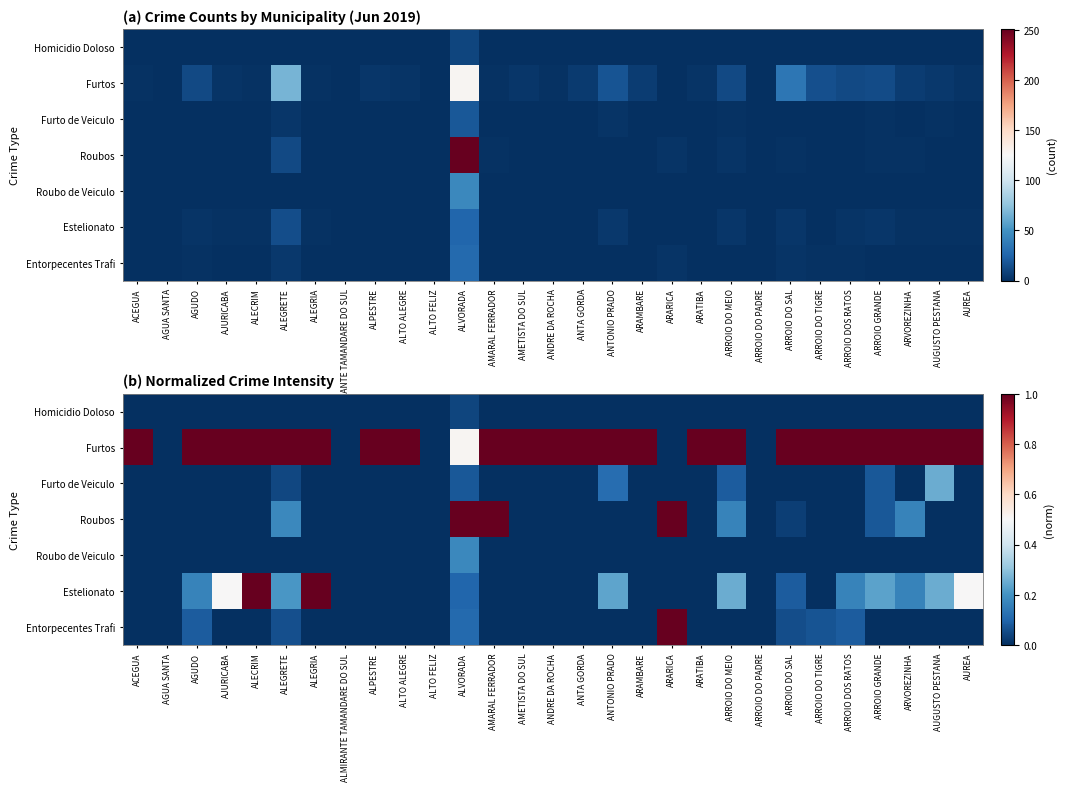

List the series in order of their peak value, highest first.

Furtos, Roubos, Estelionato, Entorpecentes Trafi, Furto de Veiculo, Roubo de Veiculo, Homicidio Doloso